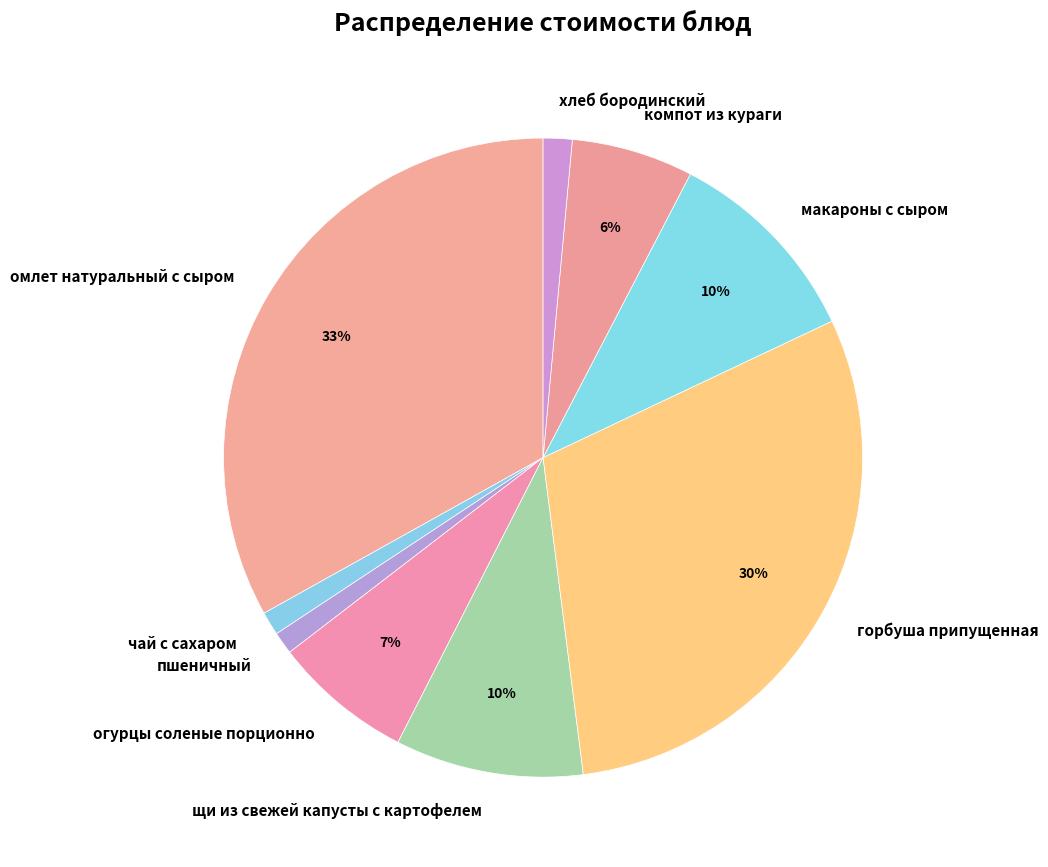

Which category has the biggest portion of the pie?

омлет натуральный с сыром